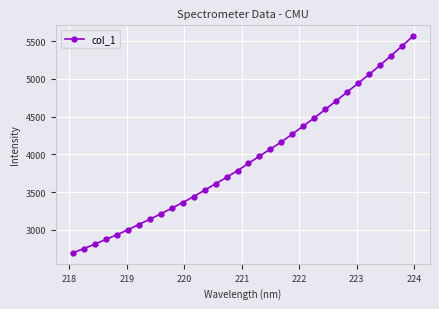

What is the minimum value shown in the chart?

2691.9